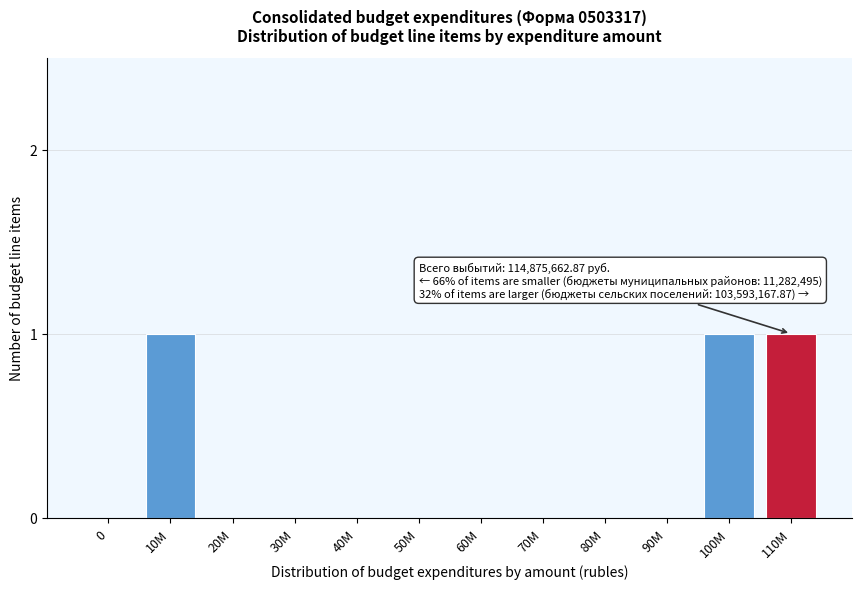

Reading left to right, extract all data points from this chart.

0=0	10M=1	20M=0	30M=0	40M=0	50M=0	60M=0	70M=0	80M=0	90M=0	100M=1	110M=1